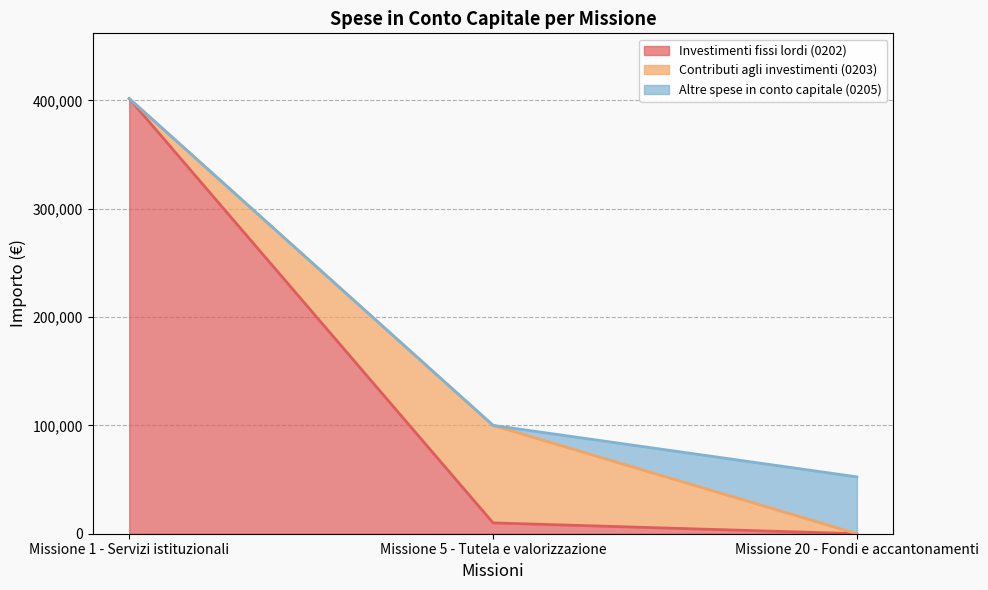

Count the Altre spese in conto capitale (0205) values in the range 0 to 52500.

3